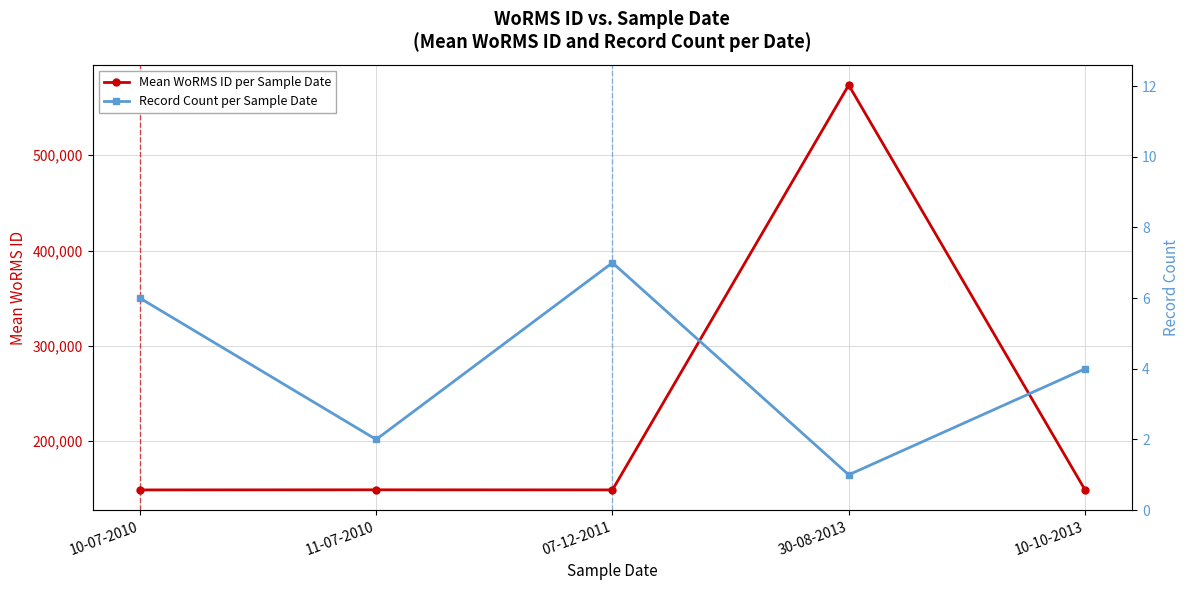

True or false: Record Count per Sample Date and Mean WoRMS ID per Sample Date intersect in this chart.

False